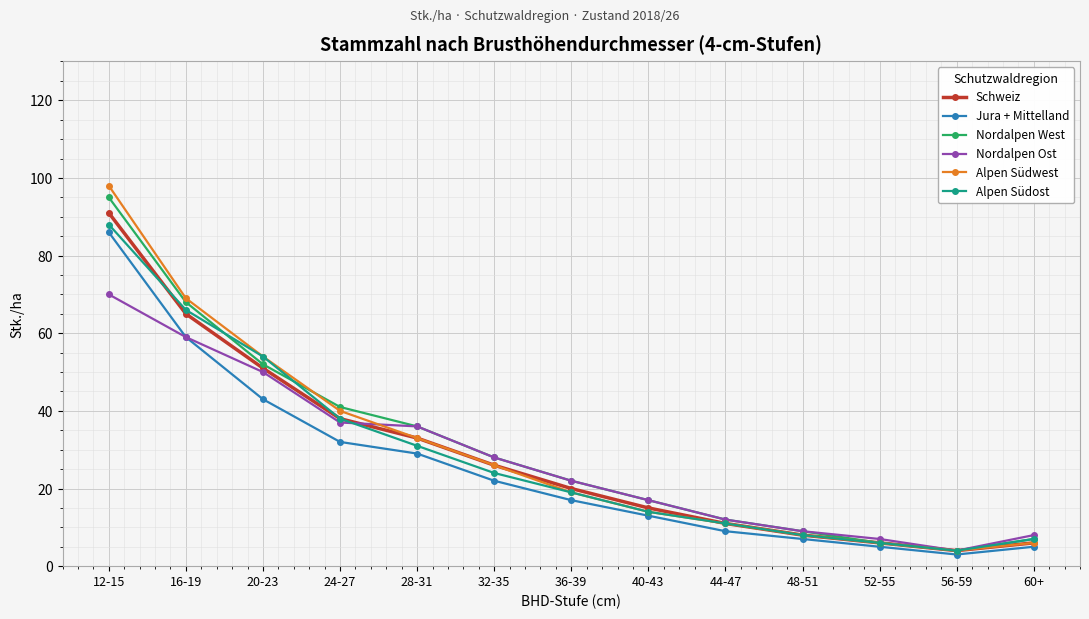

True or false: Alpen Südwest has more than 1 points higher than both neighbors.

False